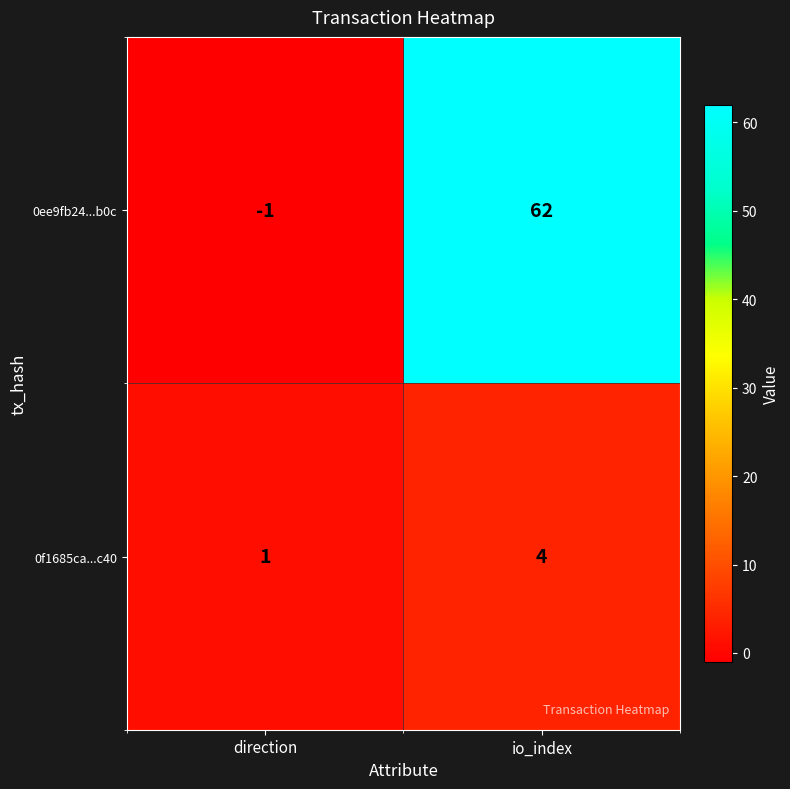

Is it true that 0f1685ca...c40 equals 0 at direction?

False